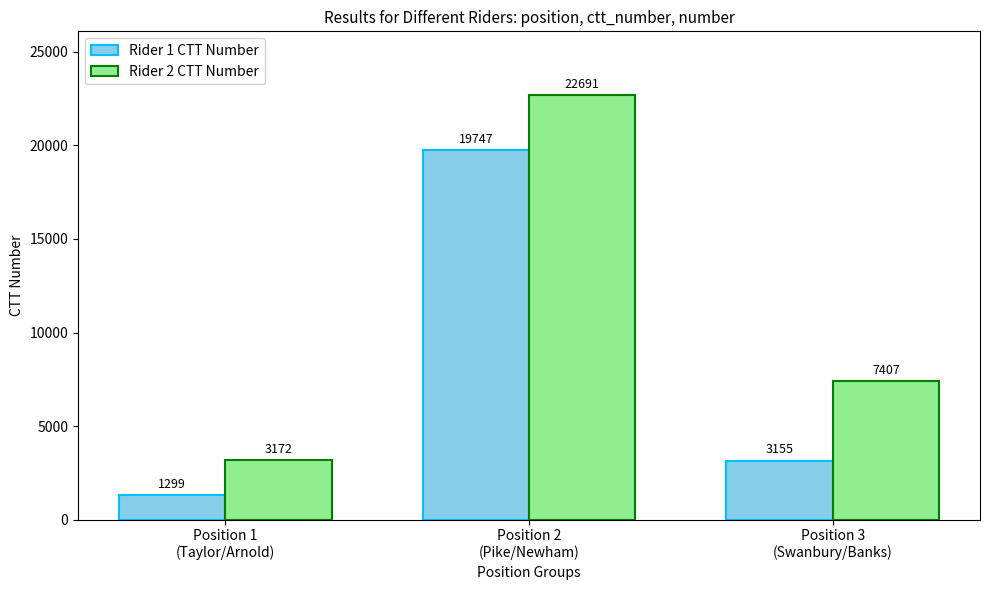

What are all the series names shown in the legend?

Rider 1 CTT Number, Rider 2 CTT Number